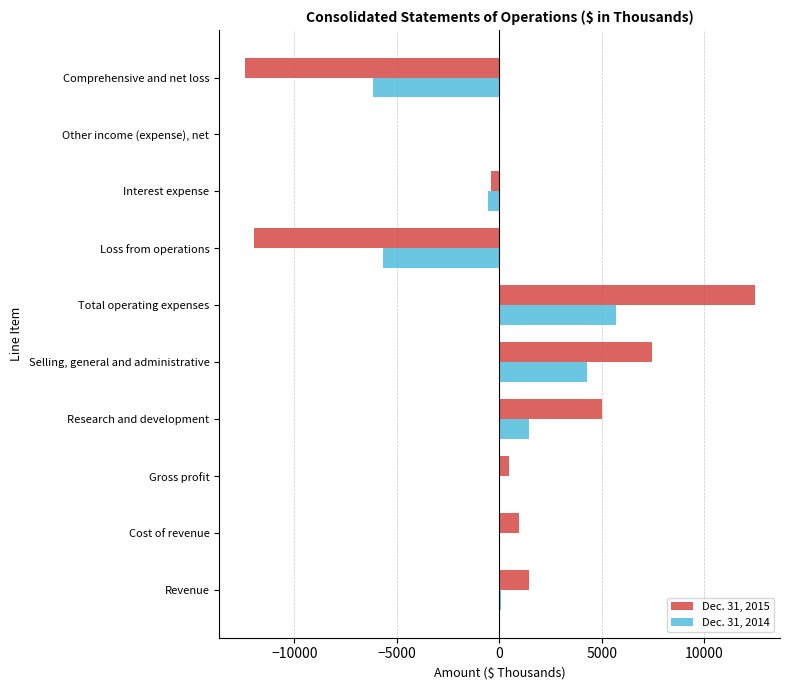

Which label corresponds to the largest value in the chart?

Total operating expenses